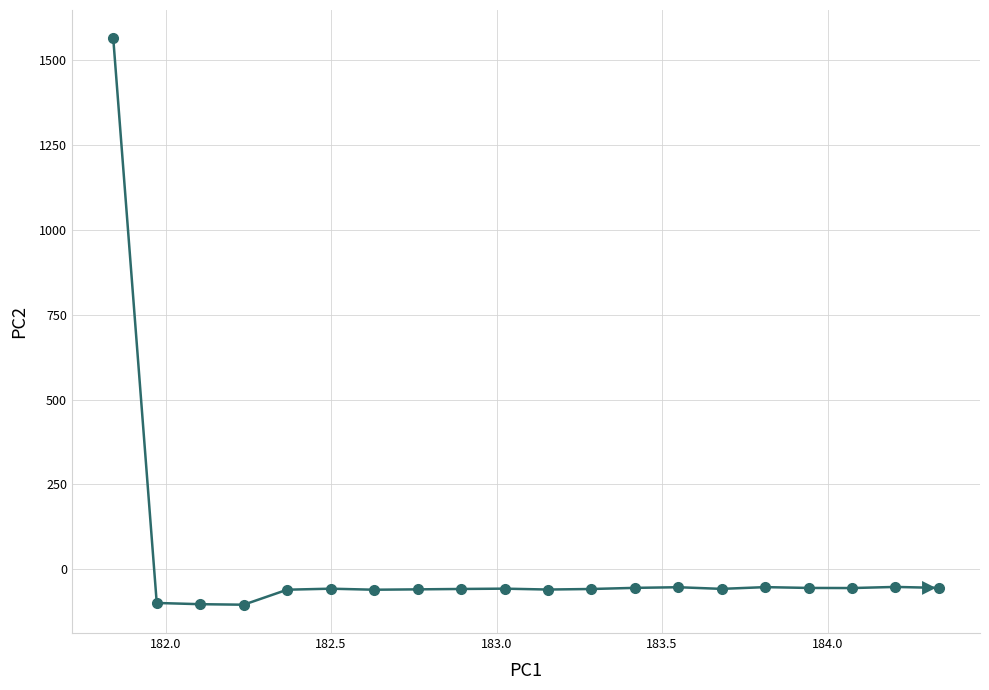

What is the greatest value displayed?

1562.9